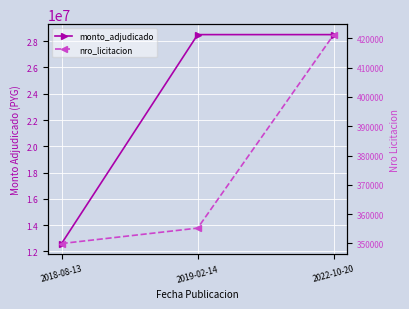

At which label is nro_licitacion closest to 385609?

2019-02-14